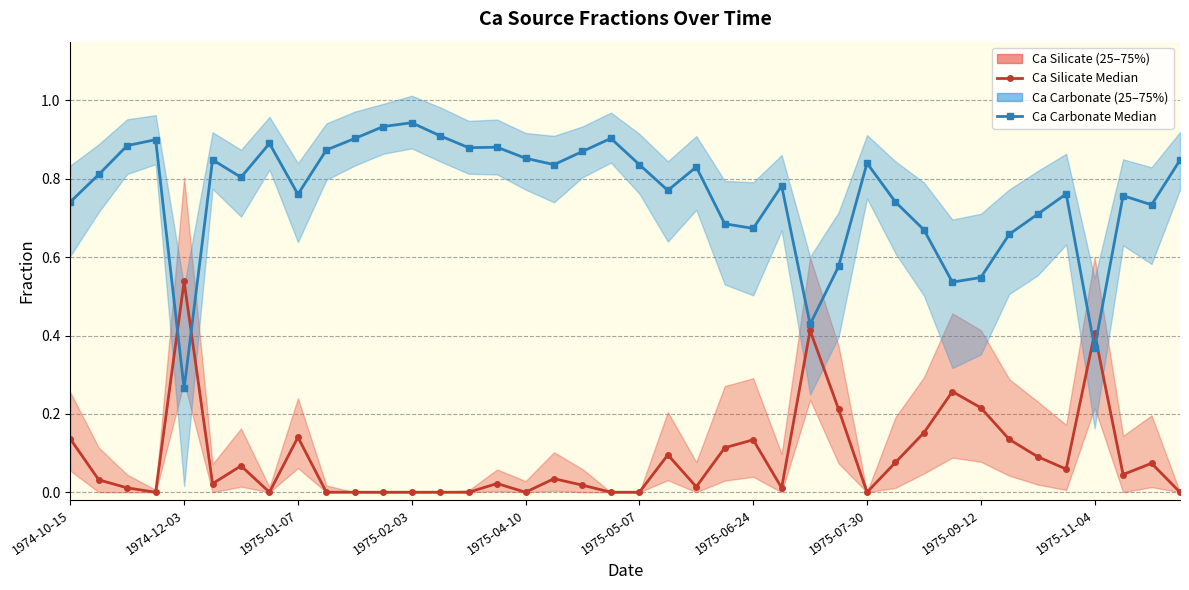

At which label is Casilmed closest to 0?

1975-02-03